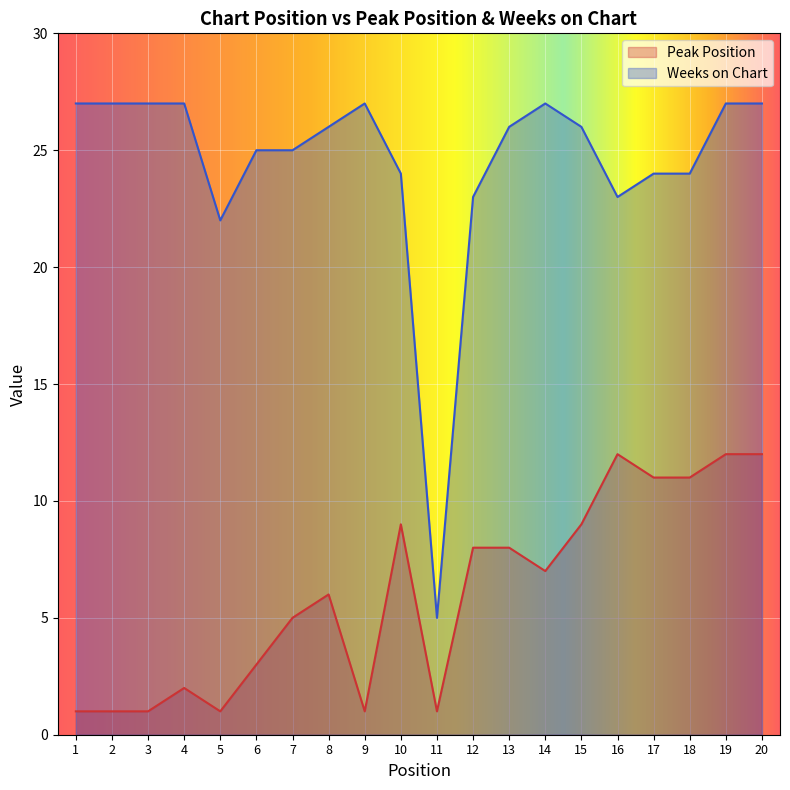

At which label does Peak Position first exceed 7?

10